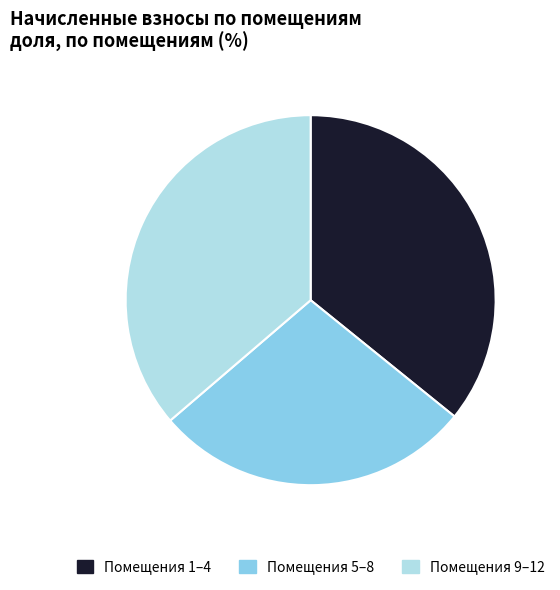

How many slices are in this pie chart?

3